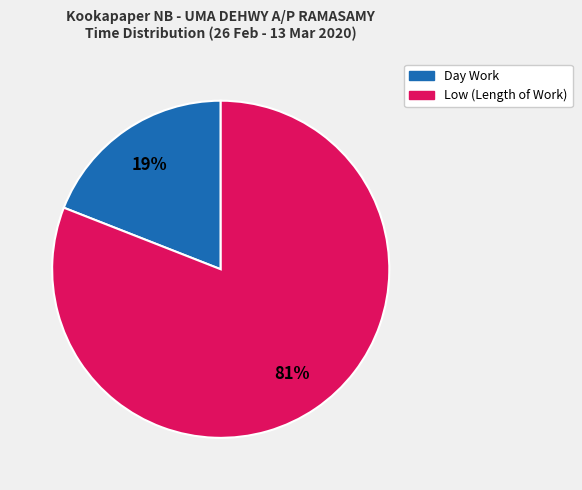

To the nearest percent, what is the difference between the largest and smallest slice percentages?

62%